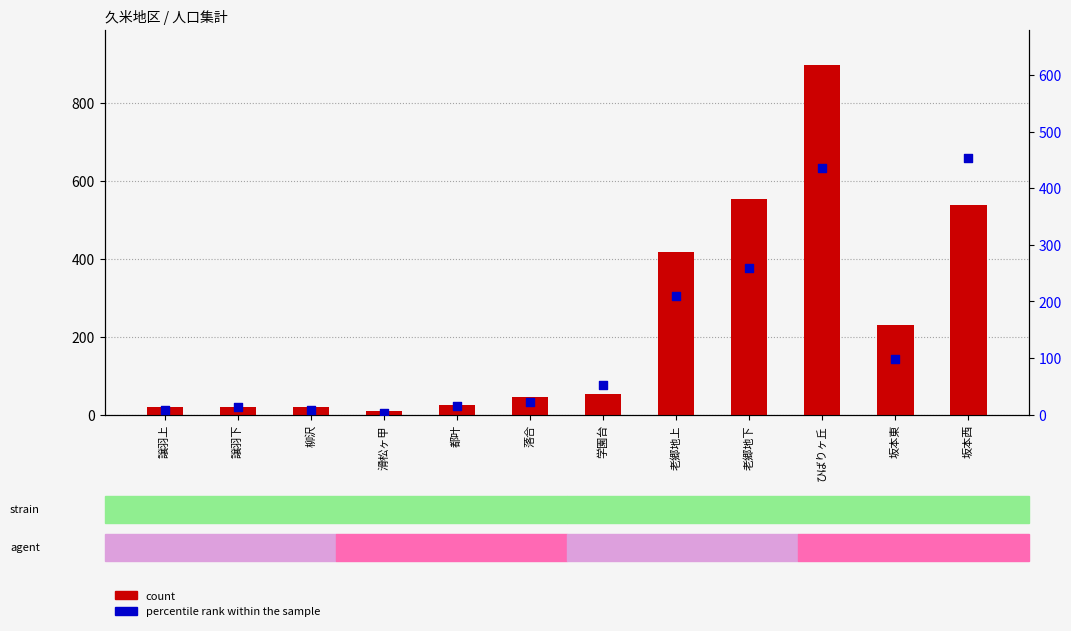

Which series reaches the maximum Y coordinate?

count